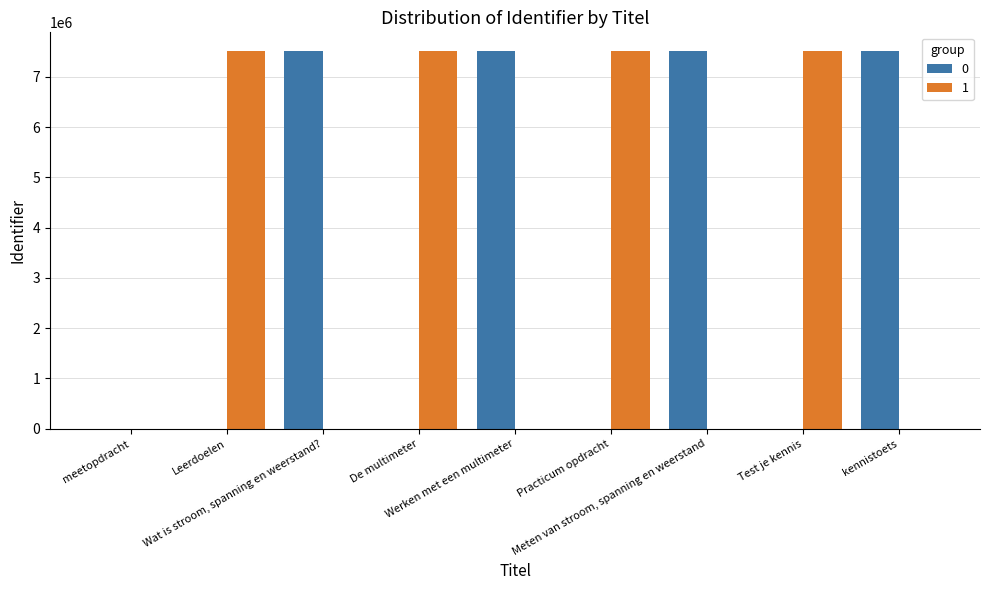

What is the greatest value displayed?

7507238